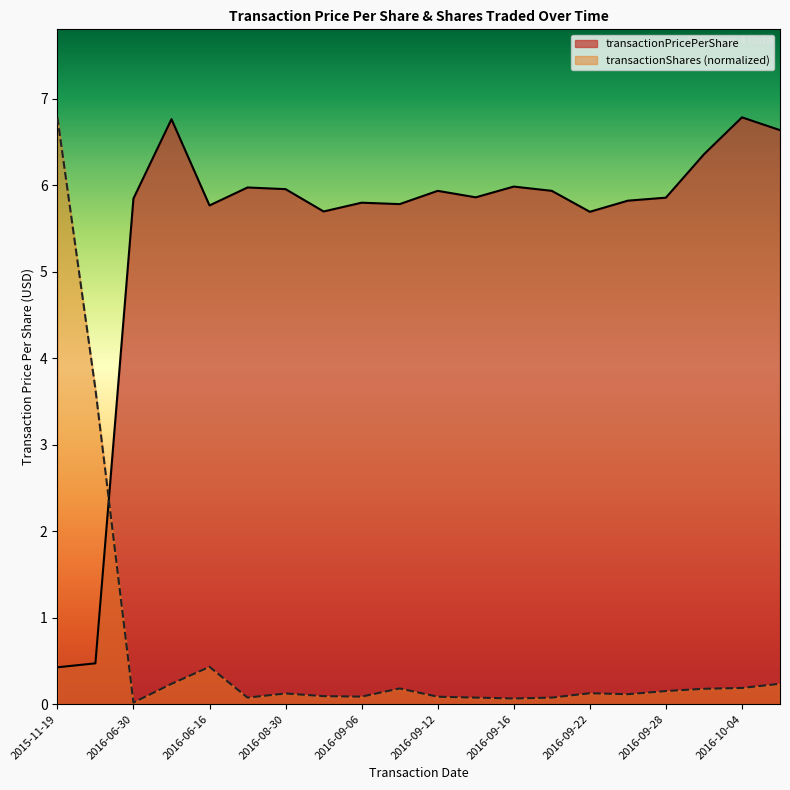

What is the spread (max minus min) of values at 2016-09-30?

6.2